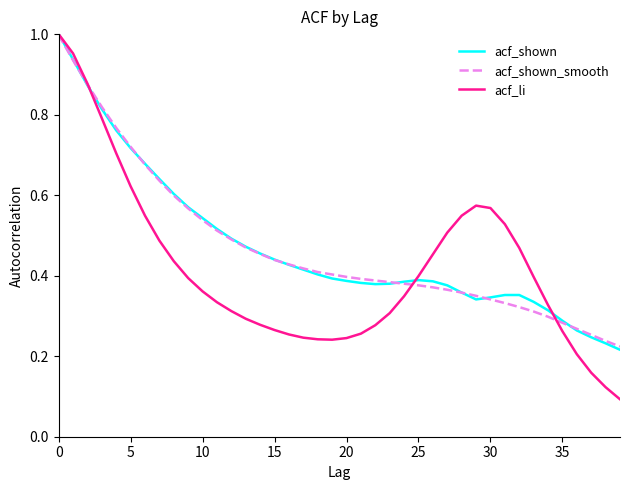

After their last crossing, which series has the higher values: acf_li or acf_shown?

acf_shown